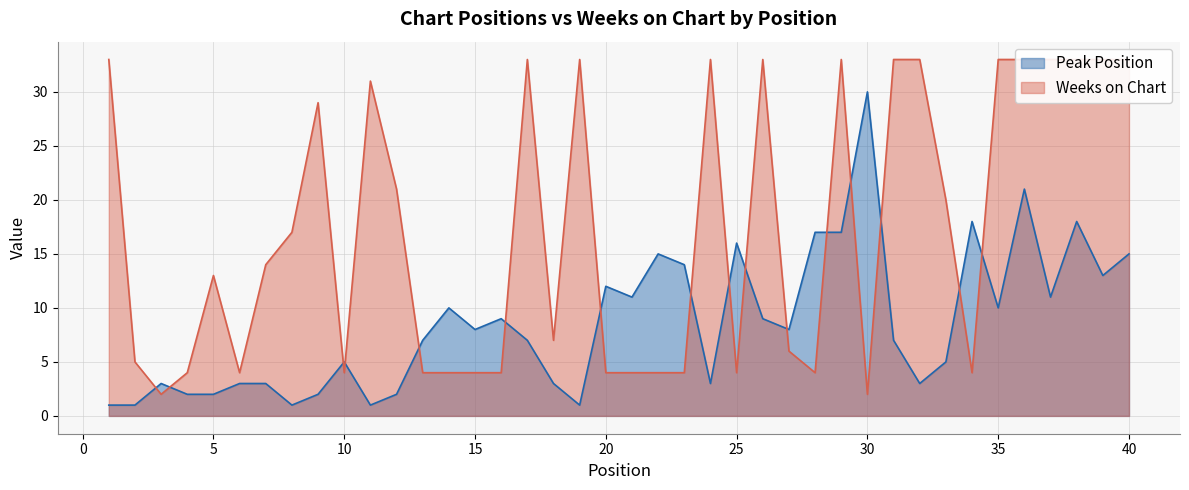

Rank the series at 19 from highest to lowest value.

Weeks on Chart, Peak Position